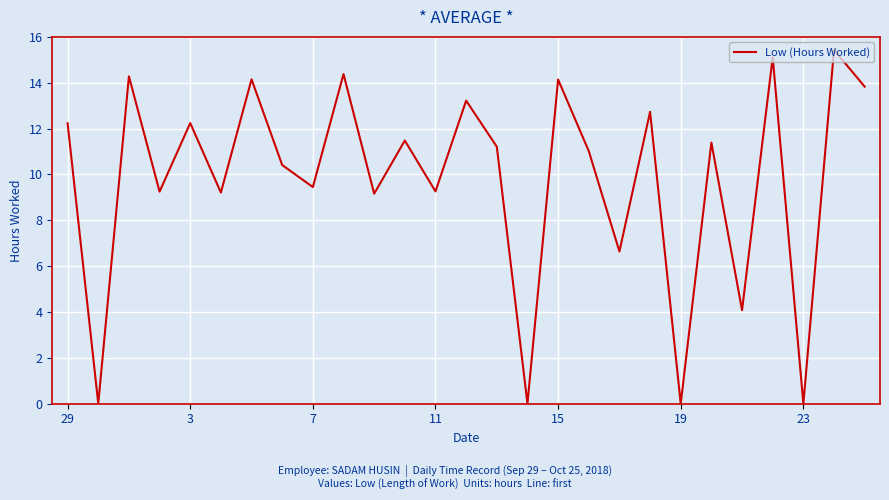

What is the difference between the maximum and minimum values?

15.4